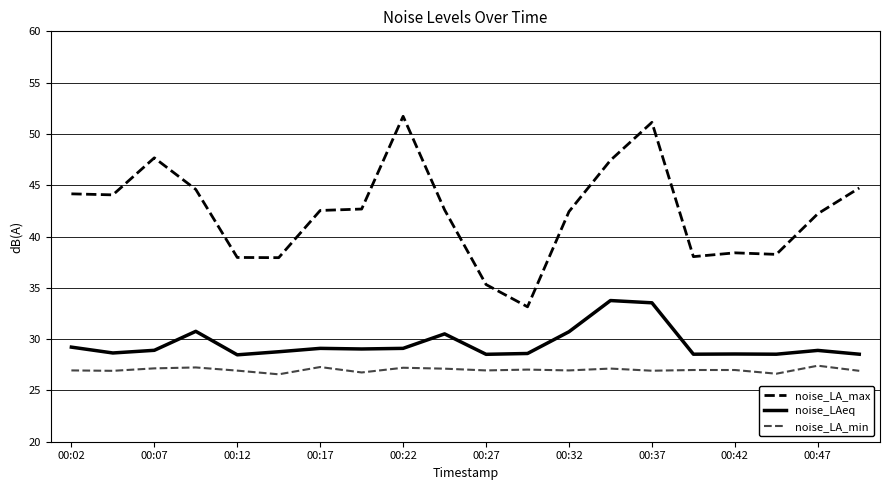

What is the minimum value shown in the chart?

26.6